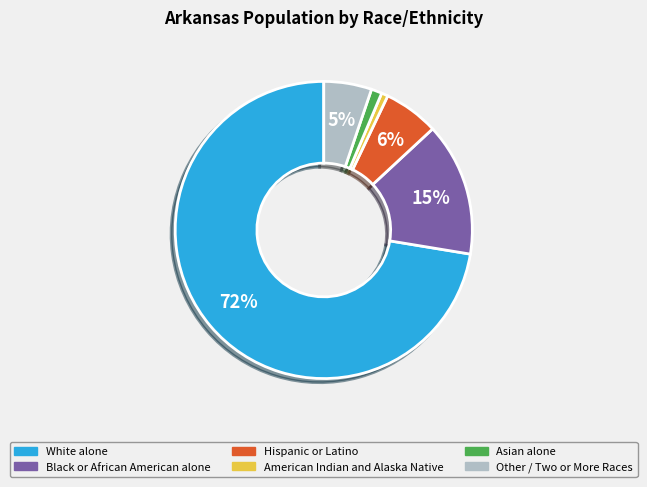

Count the number of slices in the pie.

6